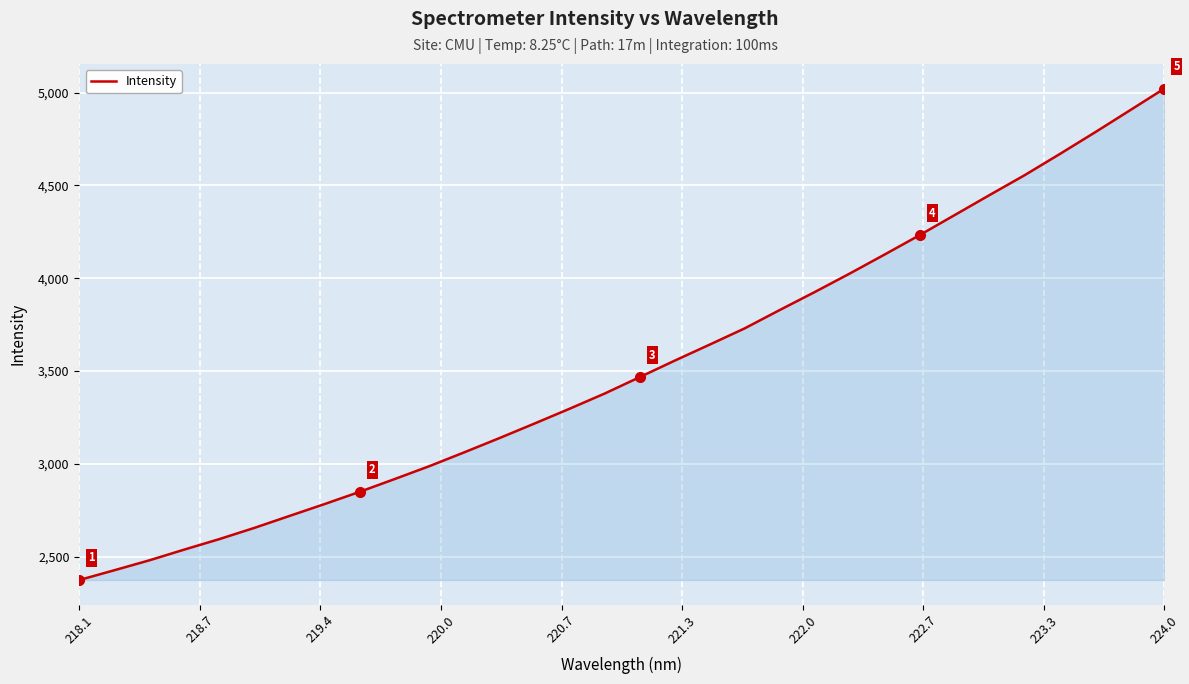

Which category has the highest value in the Intensity series?

224.0